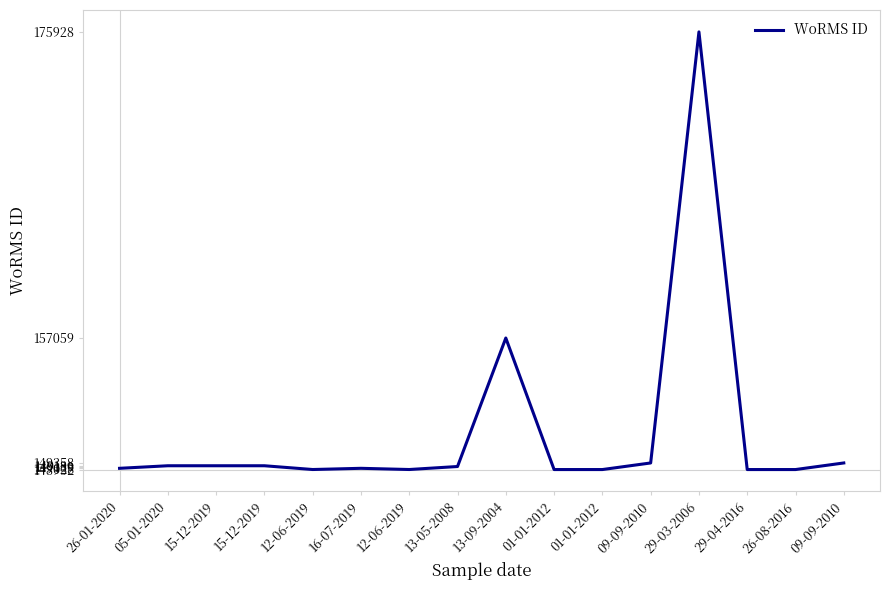

Does the chart display data point markers on the line(s)?

No